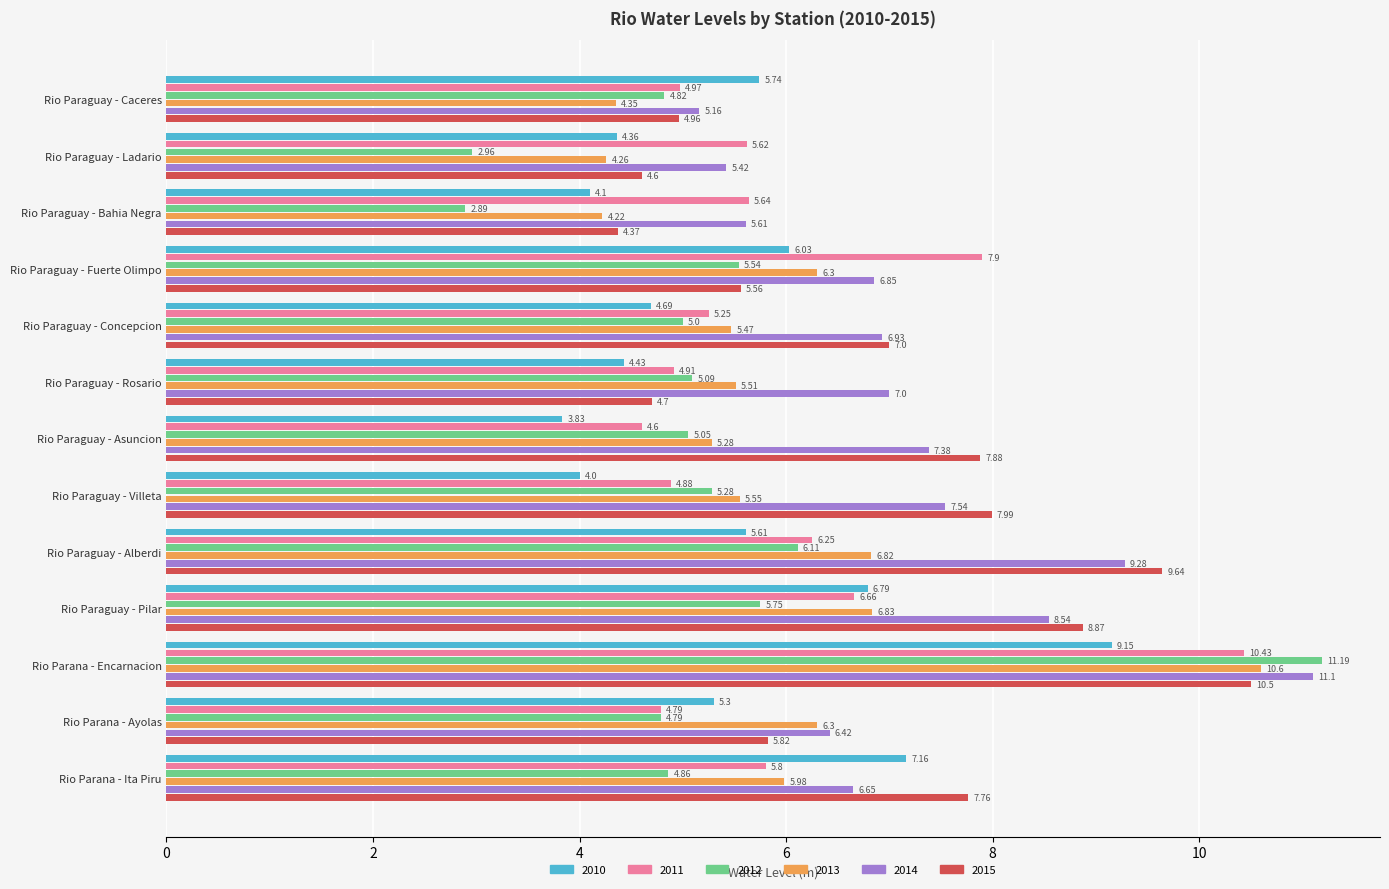

Which series changed the most between Rio Paraguay - Caceres and Rio Paraguay - Fuerte Olimpo?

2011